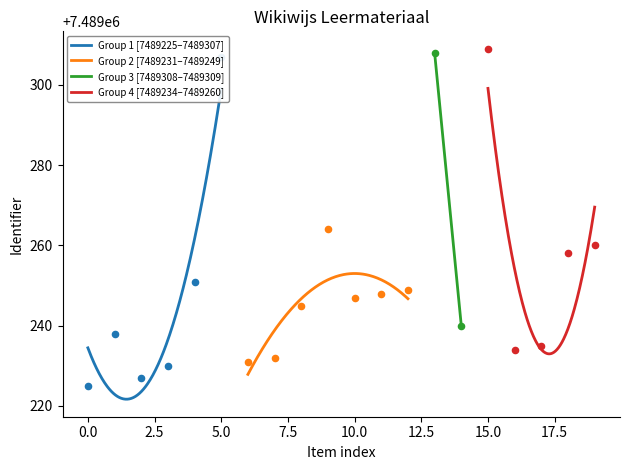

What is the highest value of the Group 2 [7489231–7489249] series?

7489253.0